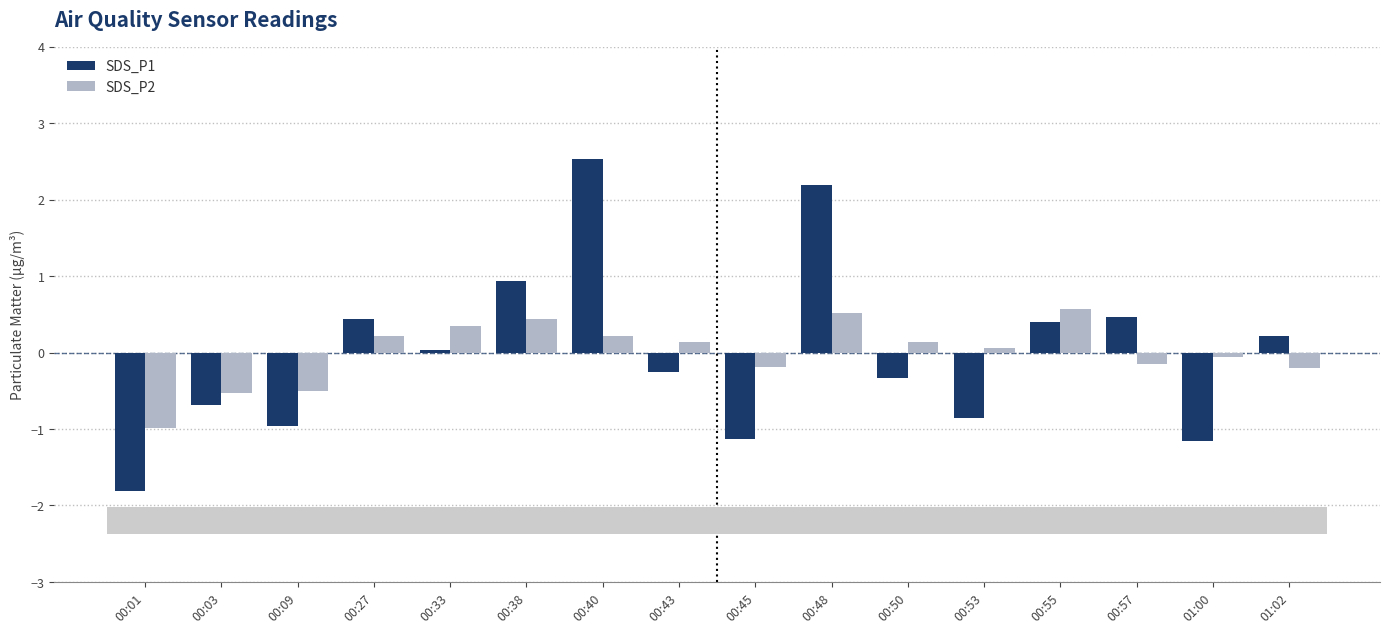

What is the sum of the SDS_P2 values at 00:01 and 00:53?

-0.9